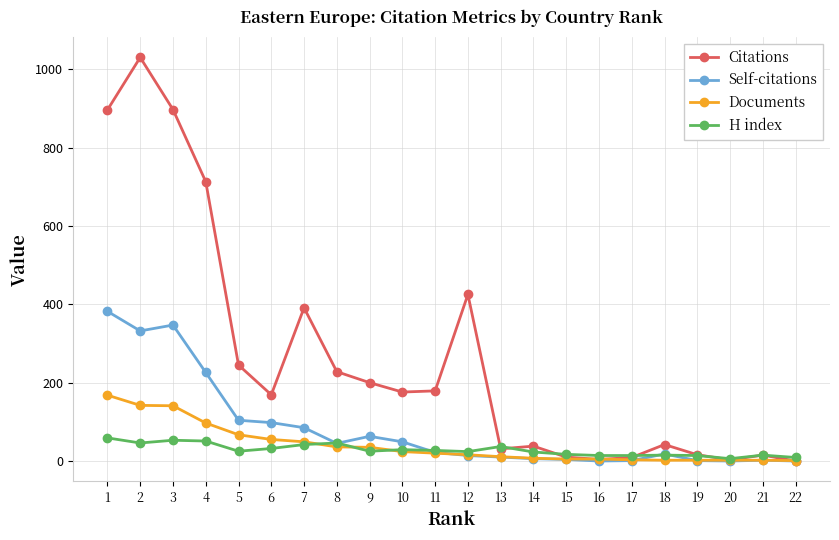

The value of Citations at 4 is 713. True or false?

True